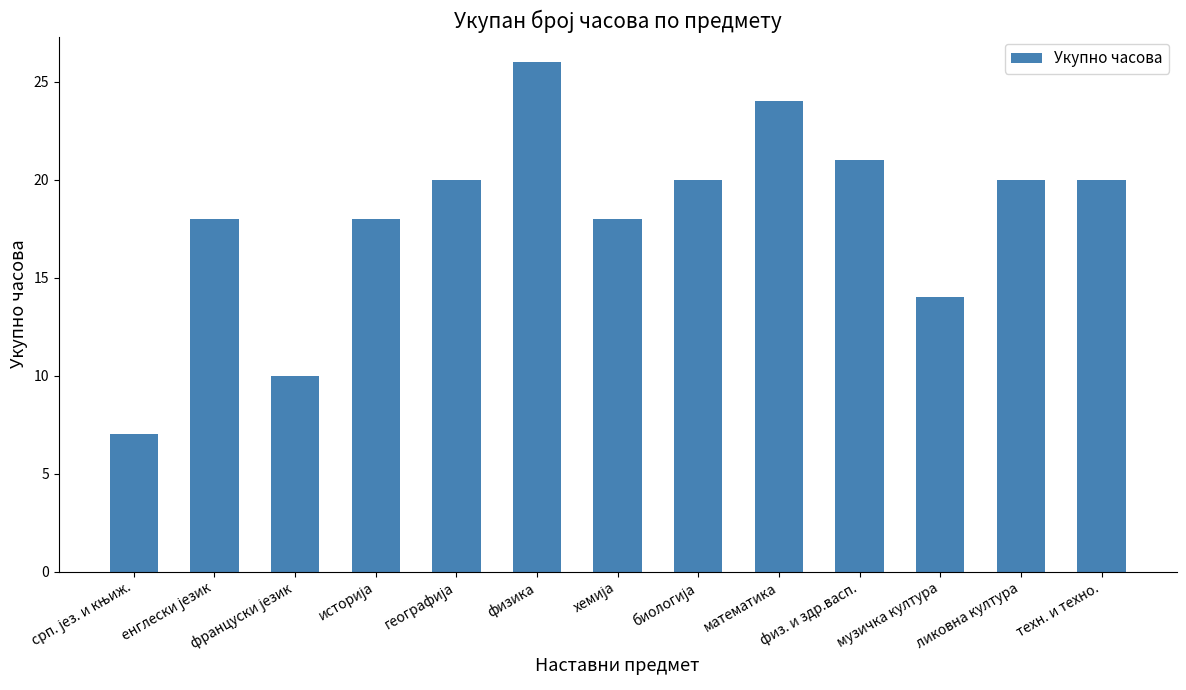

What is the greatest value displayed?

26